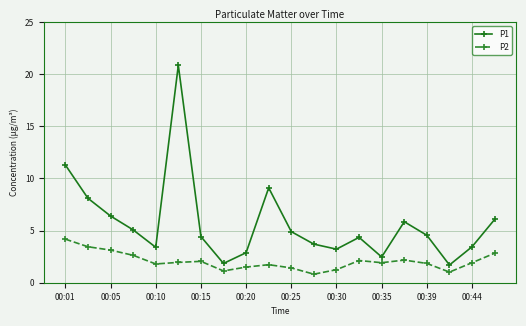

What is the minimum value shown in the chart?

0.8